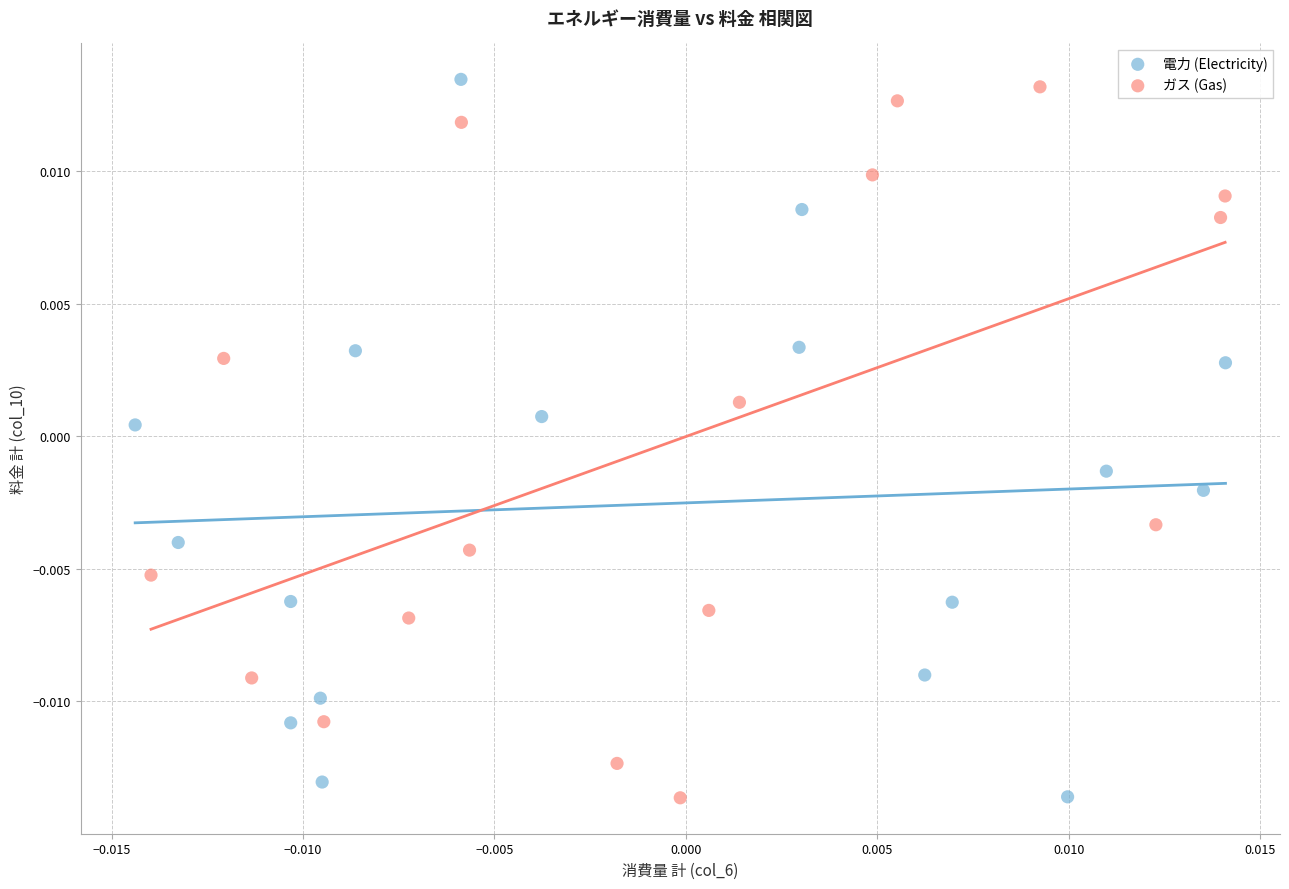

What are all the series names shown in the legend?

電力 (Electricity), ガス (Gas)